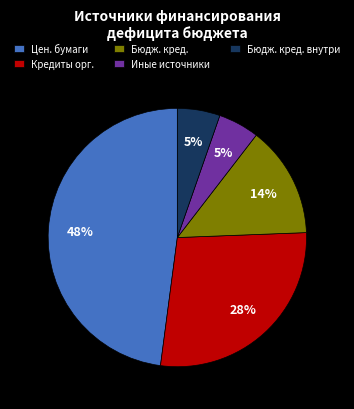

Between Цен. бумаги and Бюдж. кред. внутри, which is larger?

Цен. бумаги